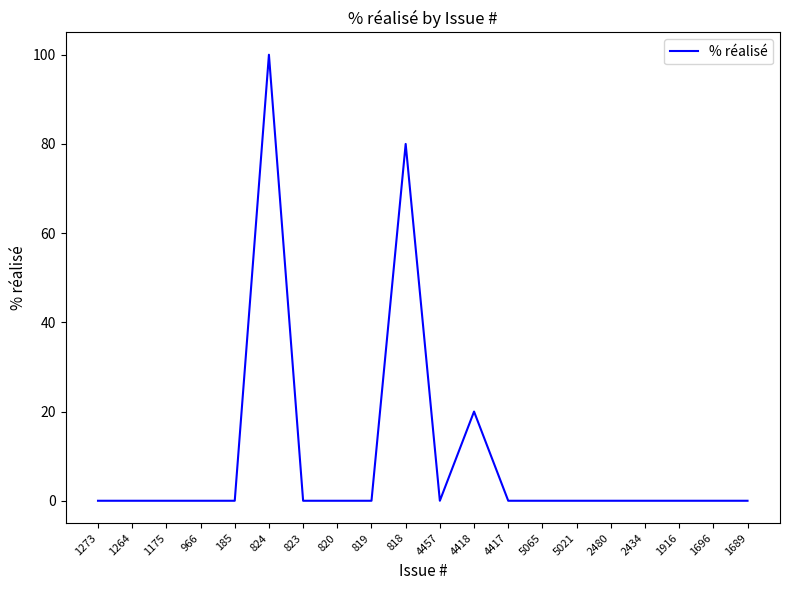

Is it true that the value at 820 is -59?

False